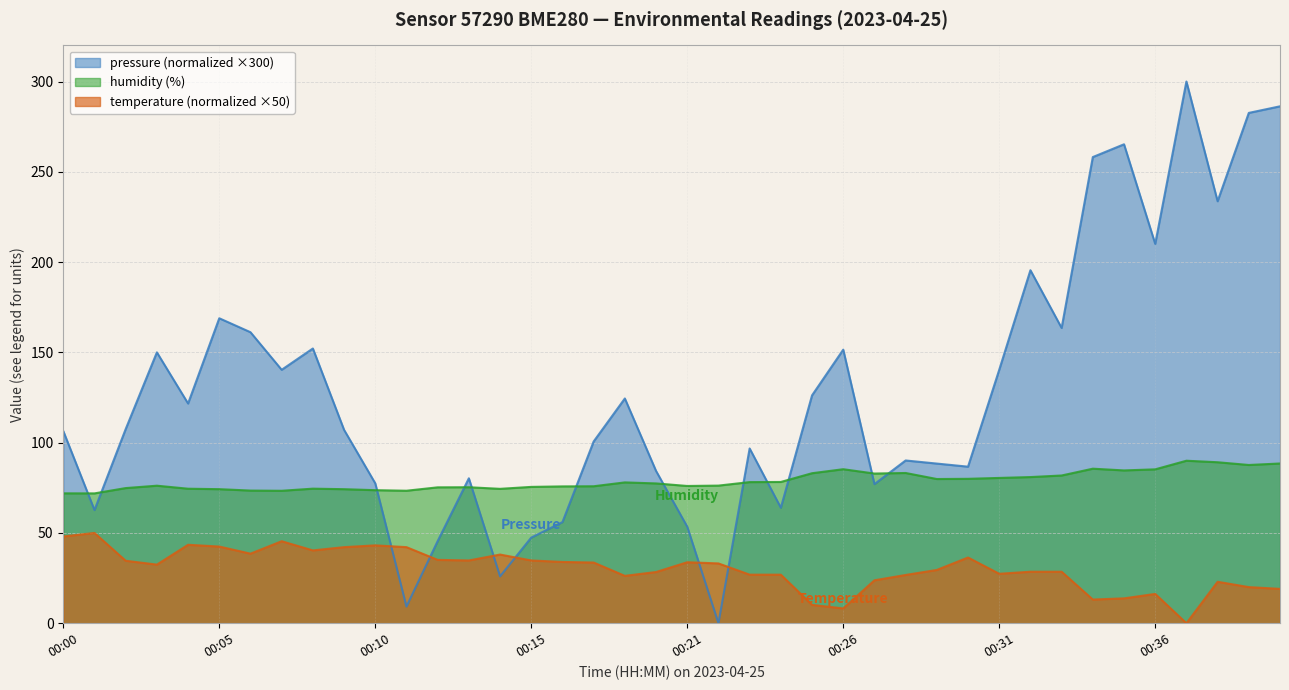

Which series has the widest spread of values?

pressure (normalized ×300)